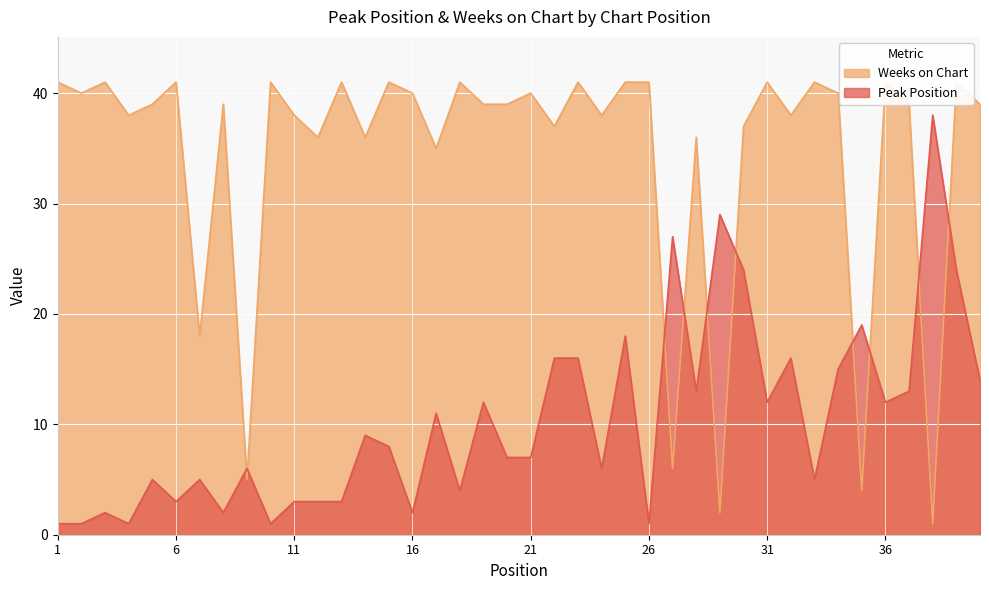

What is the difference between the Weeks on Chart values at 10 and 11?

3